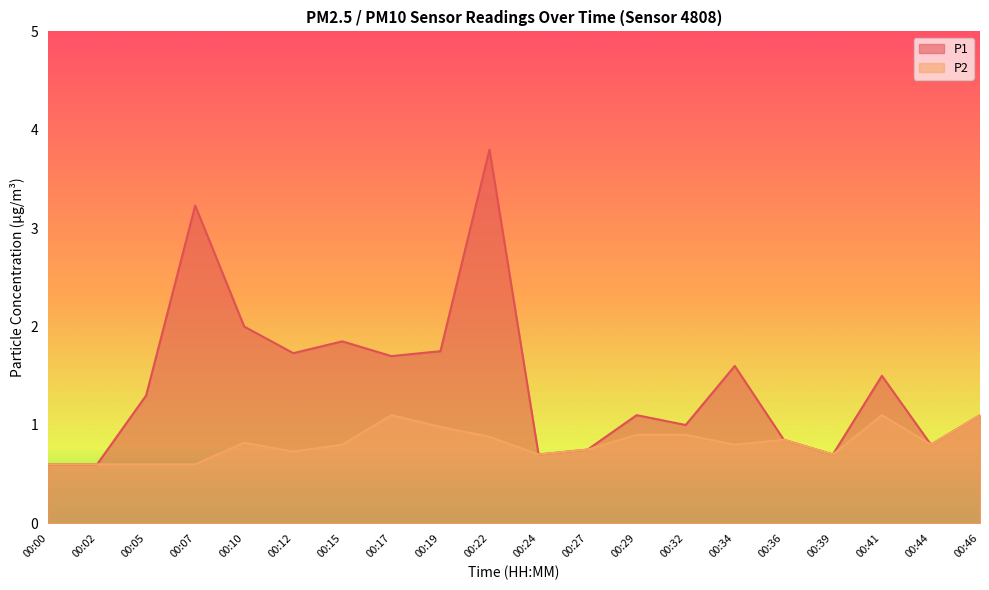

What is the maximum value for P2?

1.1